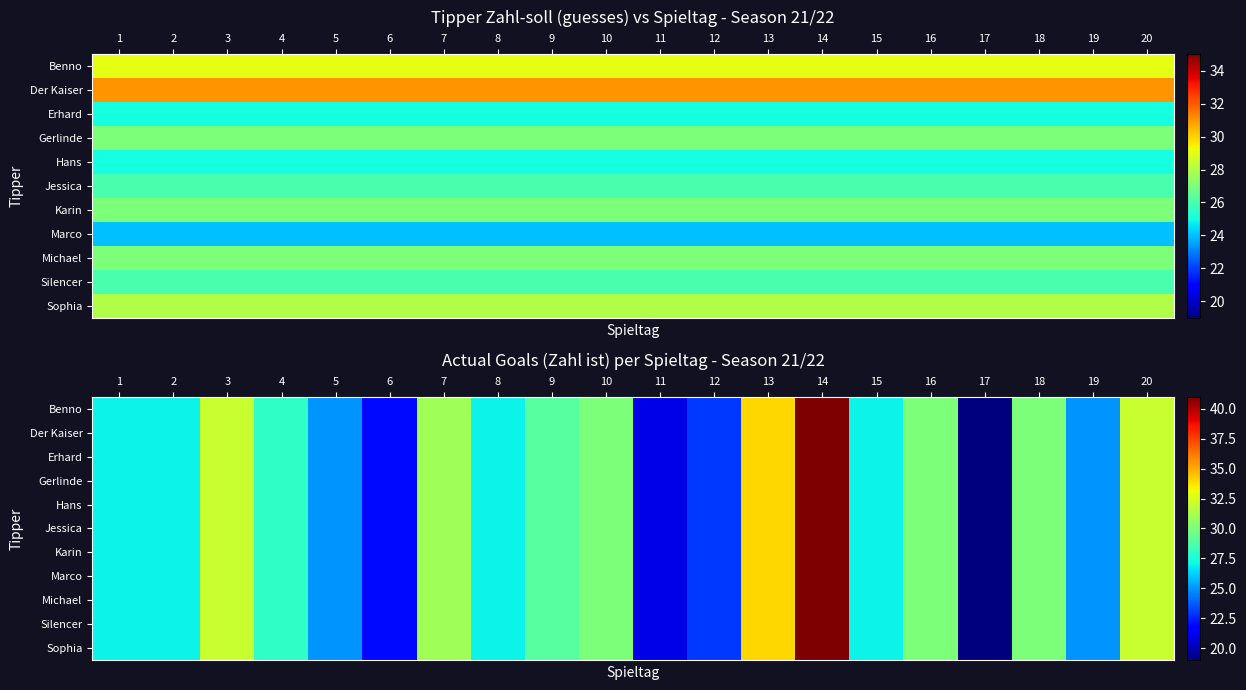

How many series are shown in this chart?

11